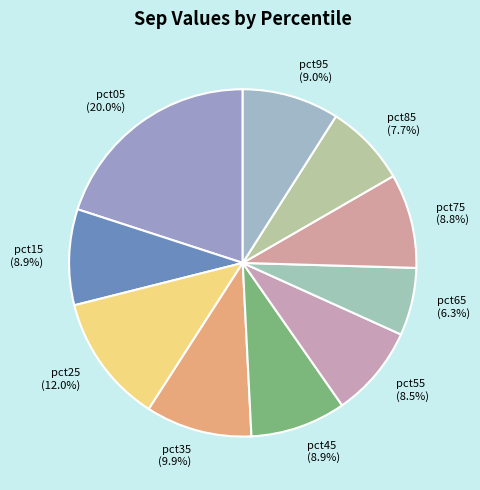

Does any single category account for the majority?

No